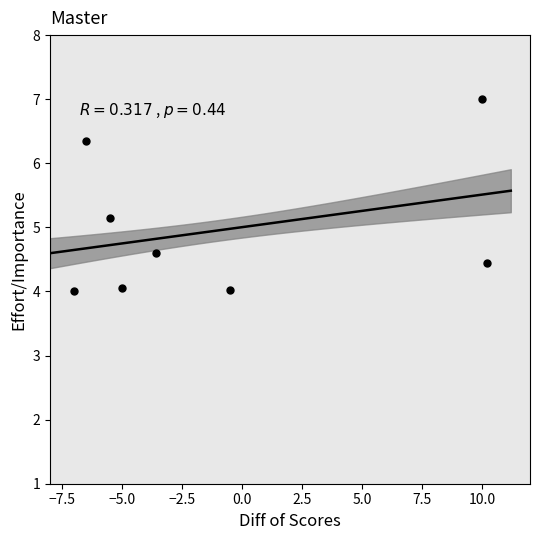

What is the average X value?

-1.0